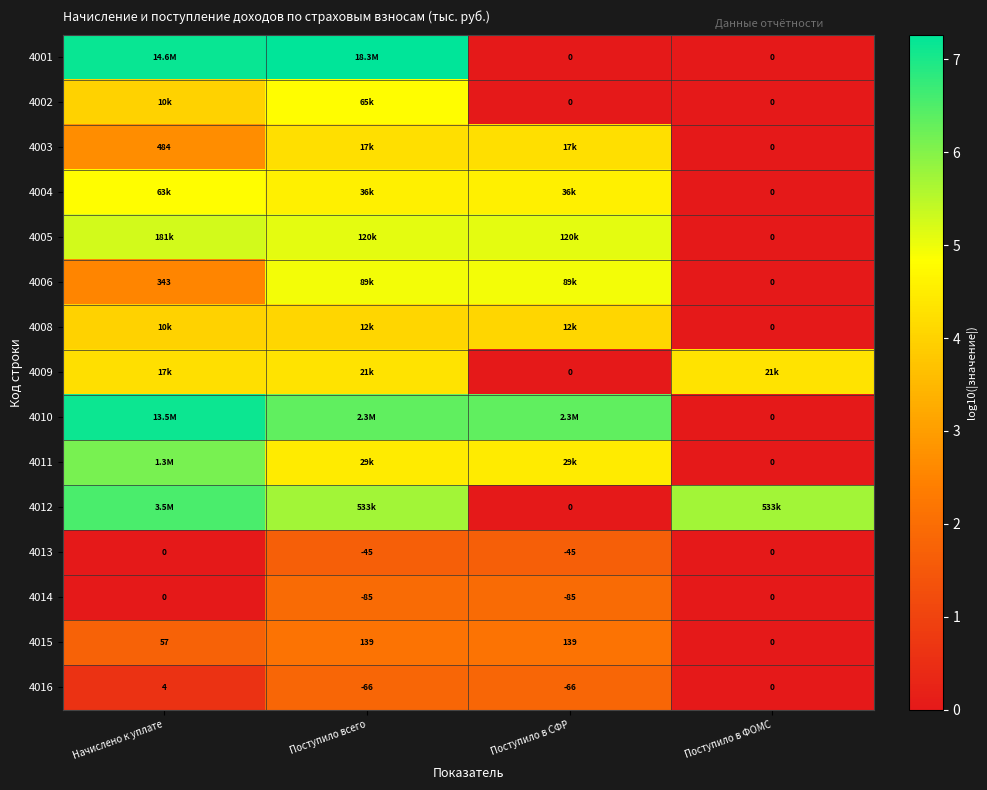

What is the difference between the 4006 values at Поступило в СФР and Начислено к уплате?

2.4